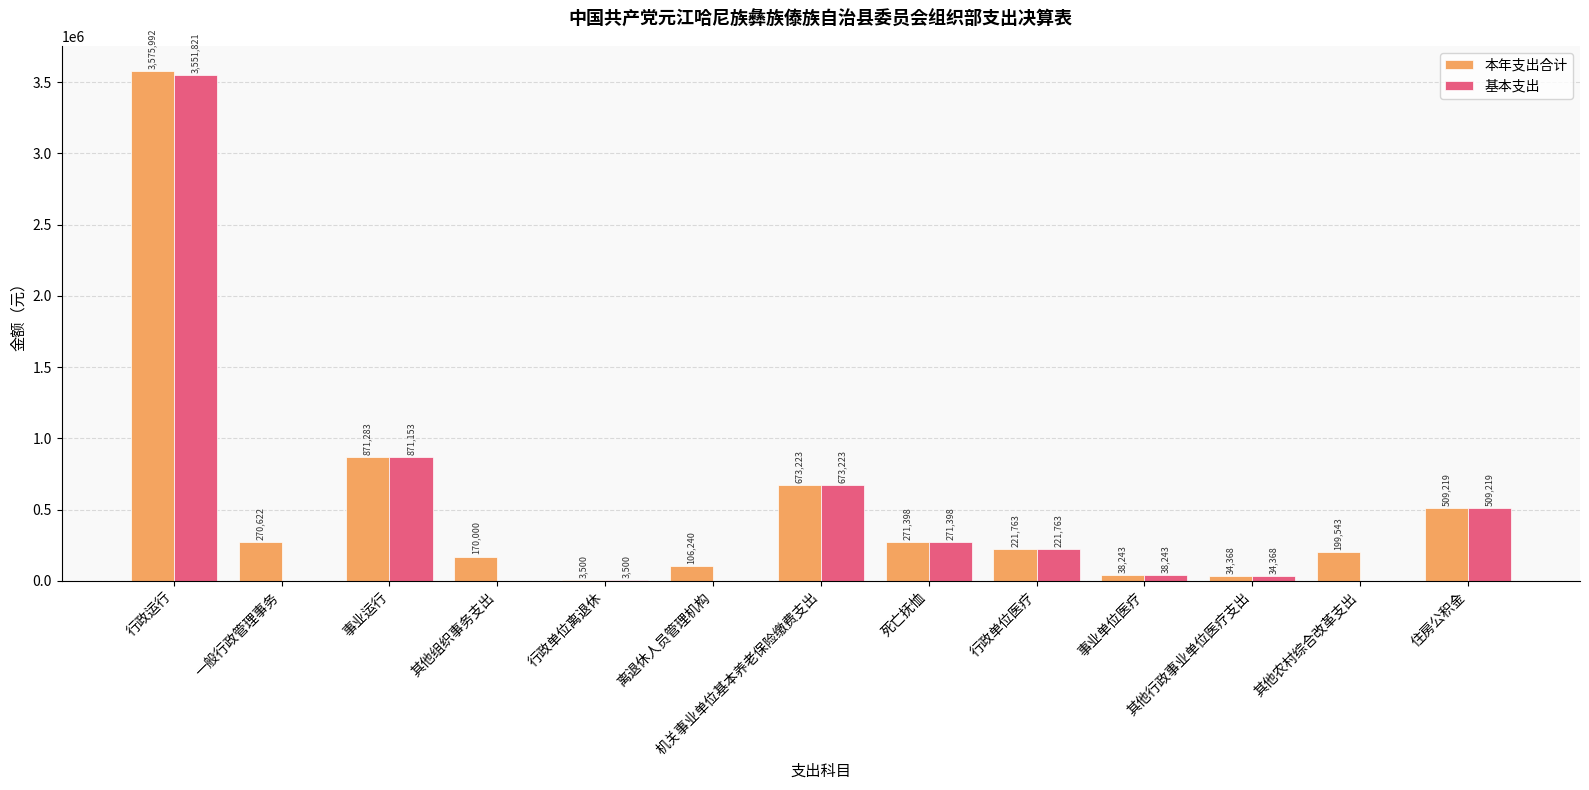

What is the difference between the 基本支出 values at 其他行政事业单位医疗支出 and 其他农村综合改革支出?

34367.7